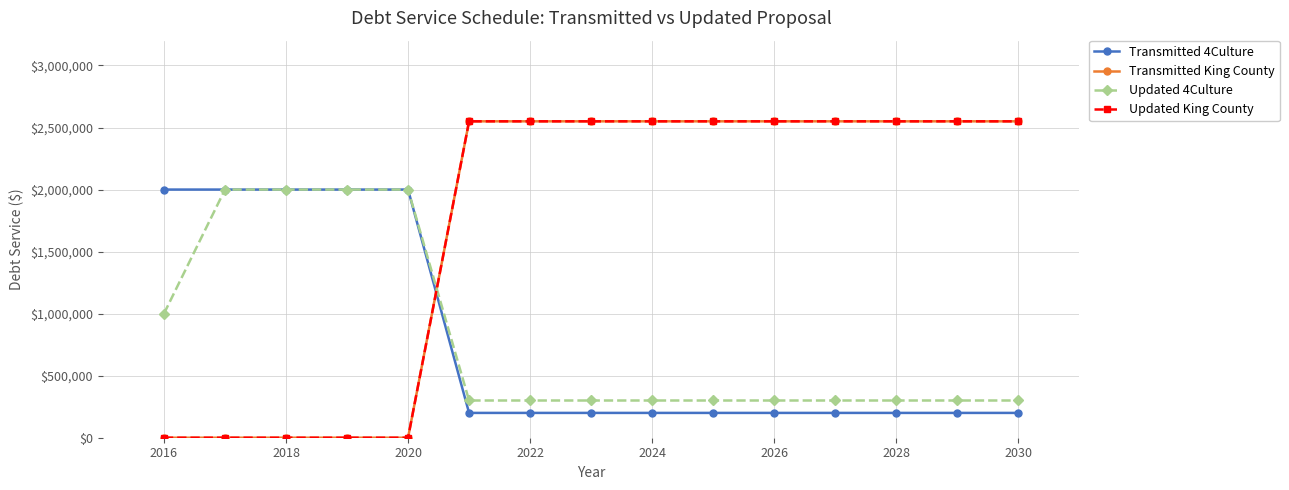

Is this an area chart (filled region under the line)?

No